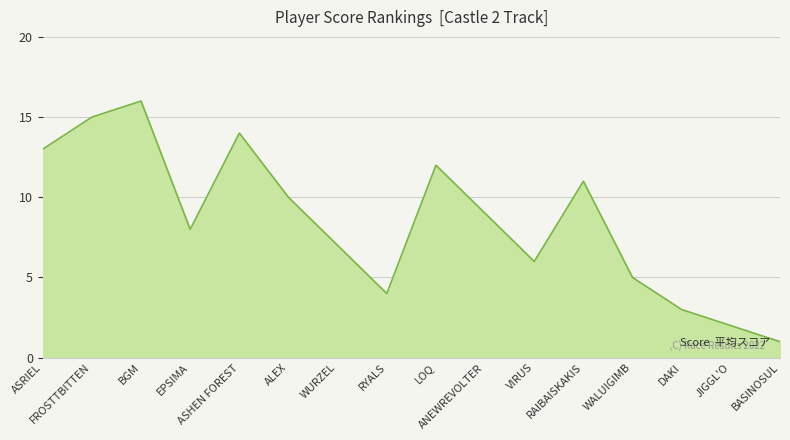

The value at RAIBAISKAKIS is 15. True or false?

False